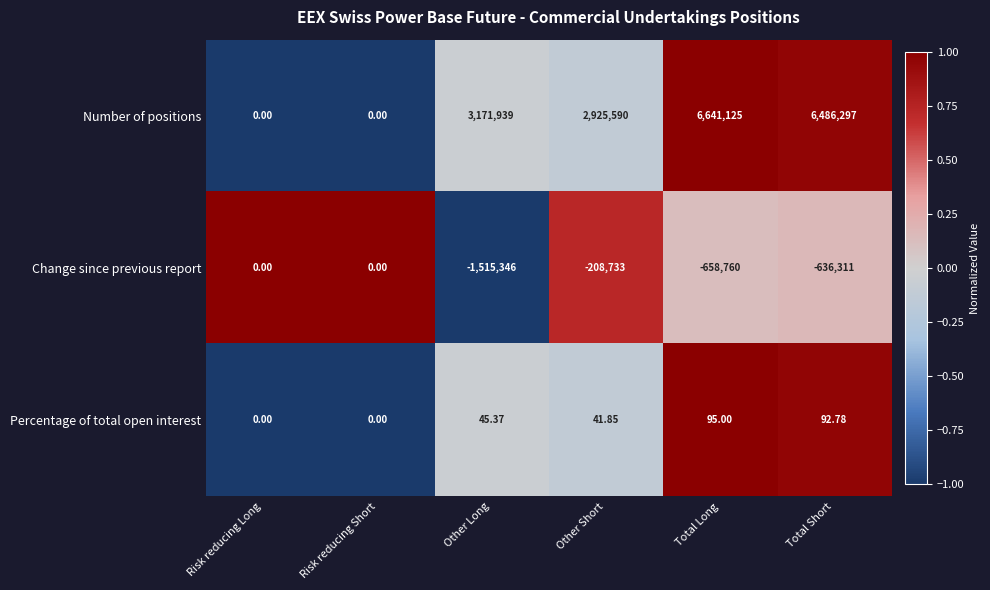

Which category has the lowest value across all series?

Other Long